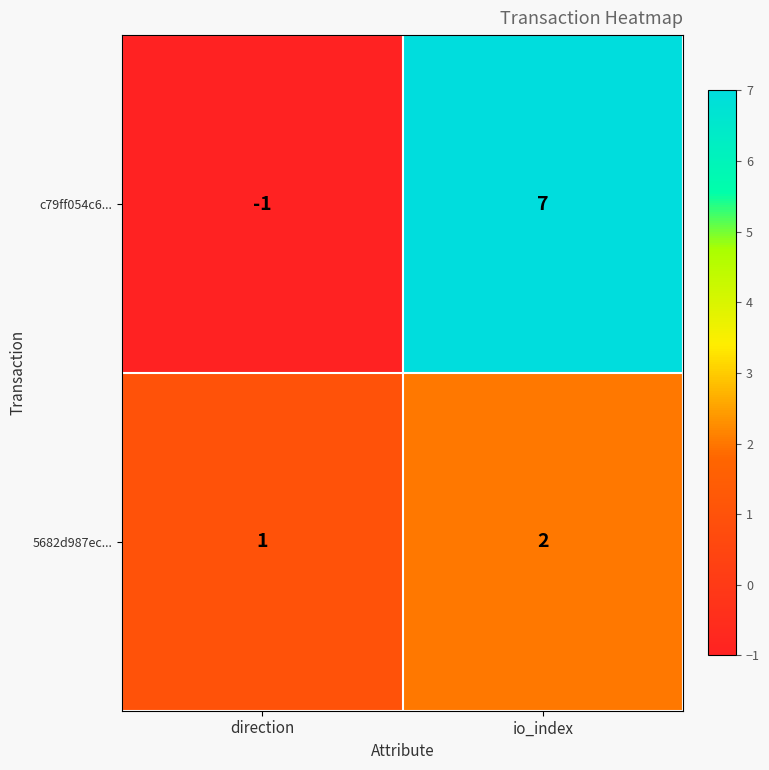

True or false: 5682d987ec... has a value of 2 at io_index.

True